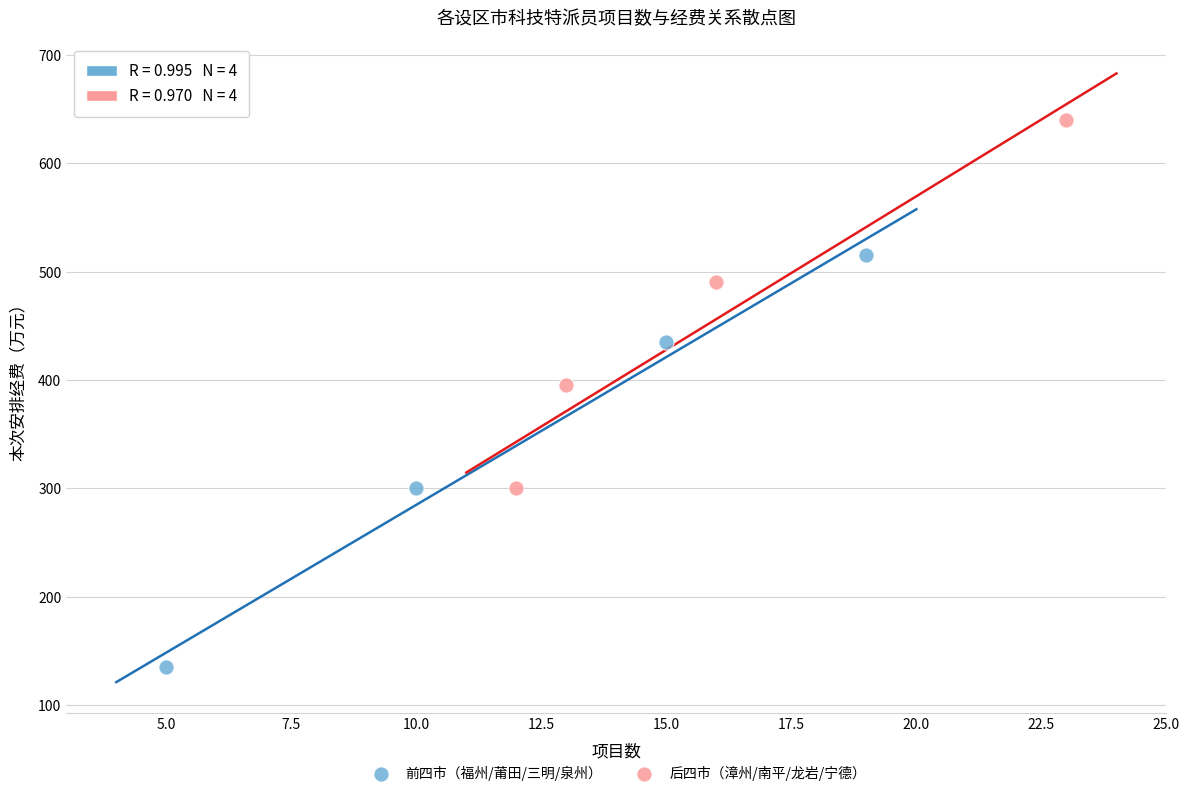

Which series reaches the maximum Y coordinate?

后四市（漳州/南平/龙岩/宁德）